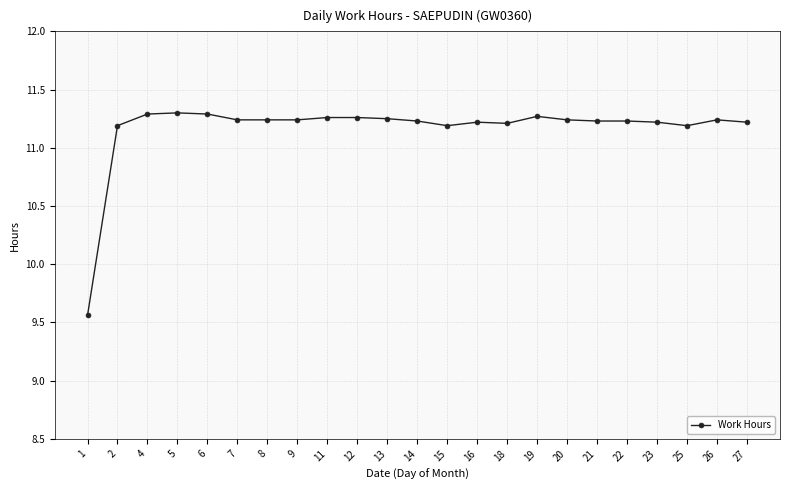

The value at 27 is 11.2. True or false?

True